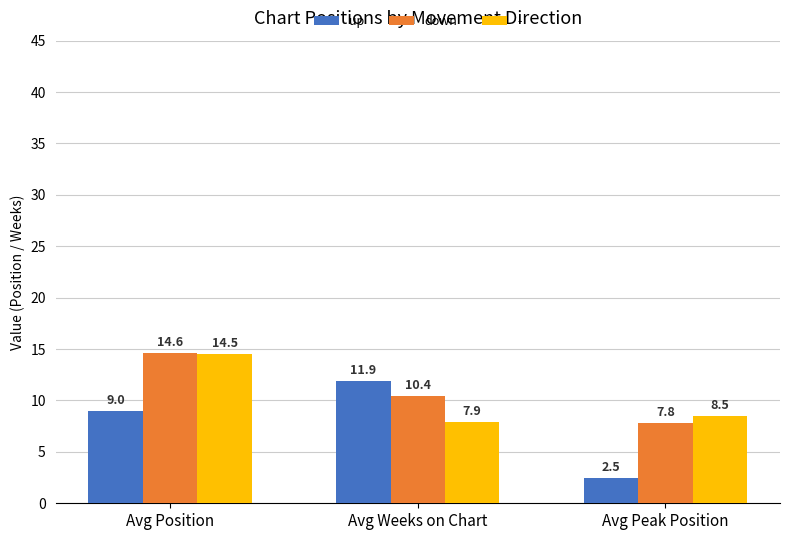

Rank the series by their maximum value, from lowest to highest.

up, -, down